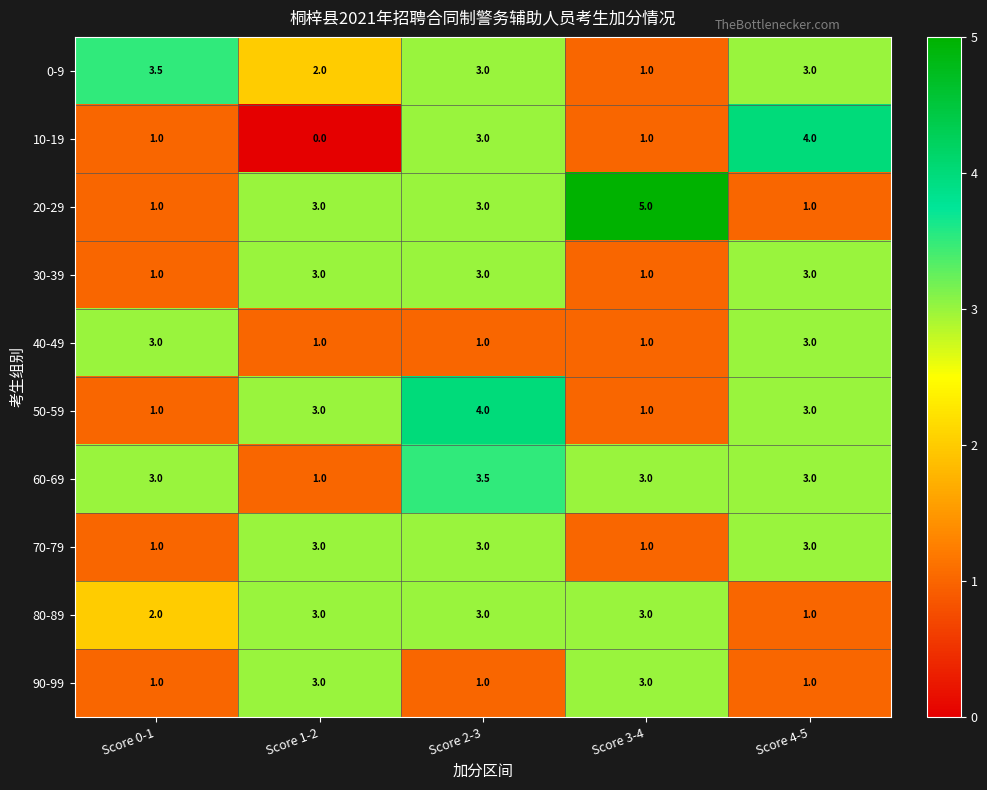

At which category is the sum across all series the highest?

Score 2-3